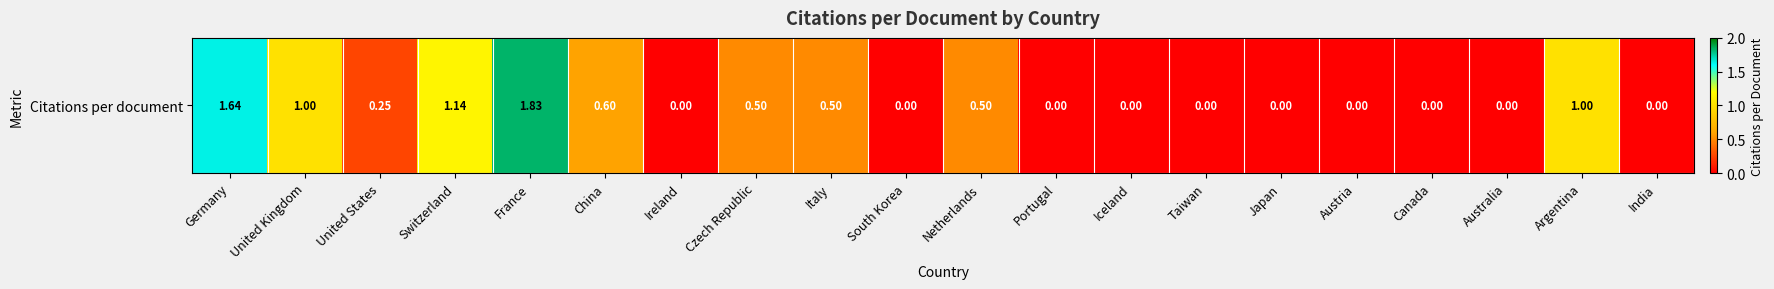

Rank the categories by value from lowest to highest.

Ireland, South Korea, Portugal, Iceland, Taiwan, Japan, Austria, Canada, Australia, India, United States, Czech Republic, Italy, Netherlands, China, United Kingdom, Argentina, Switzerland, Germany, France